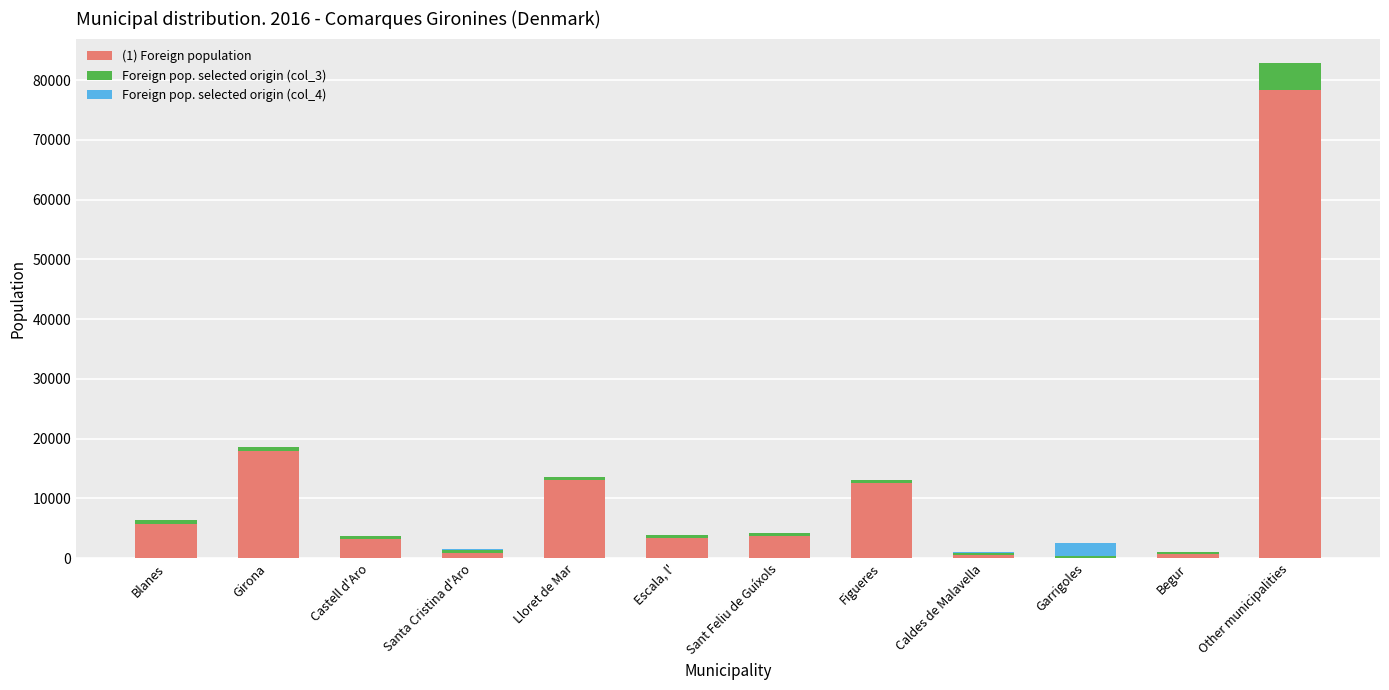

Which category has the highest value in the (1) Foreign population series?

Other municipalities